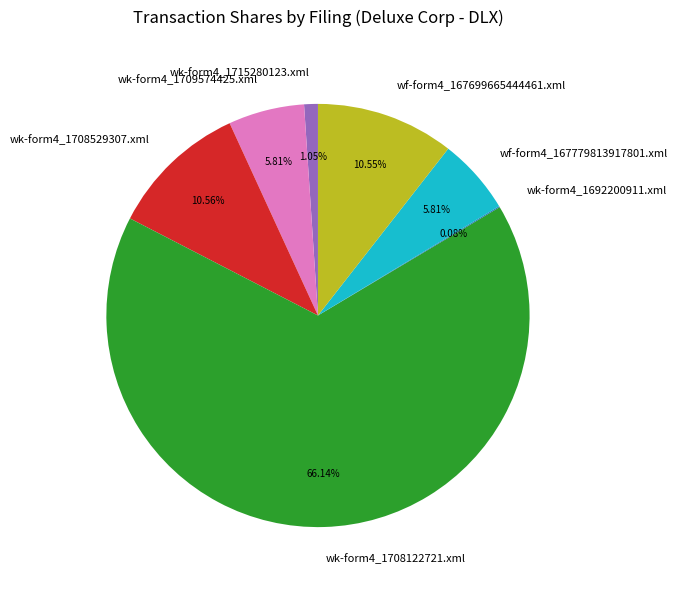

To the nearest percent, what percentage of the pie is wk-form4_1708122721.xml?

66%